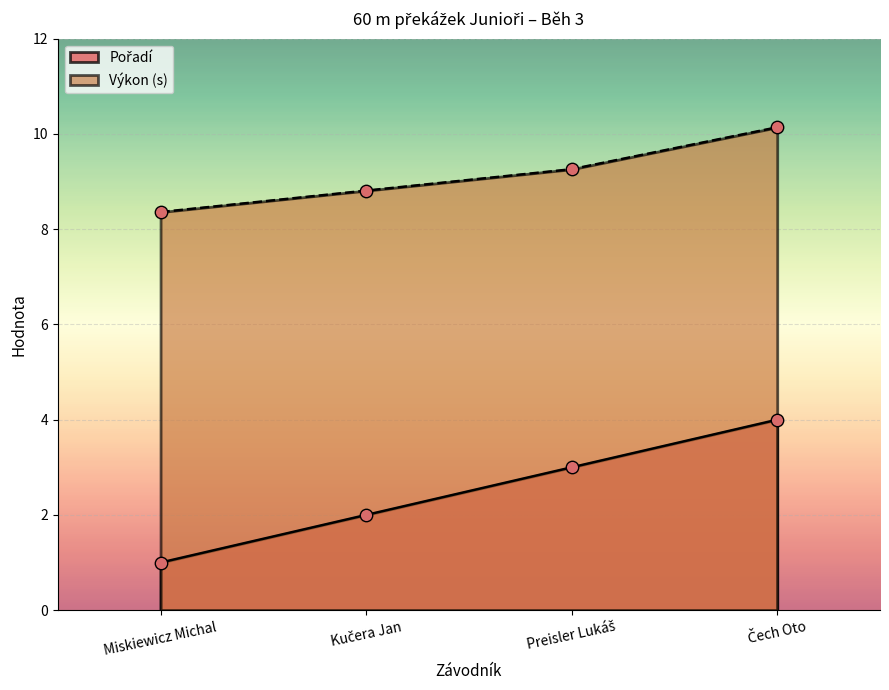

Which series contains the highest Y value?

Výkon